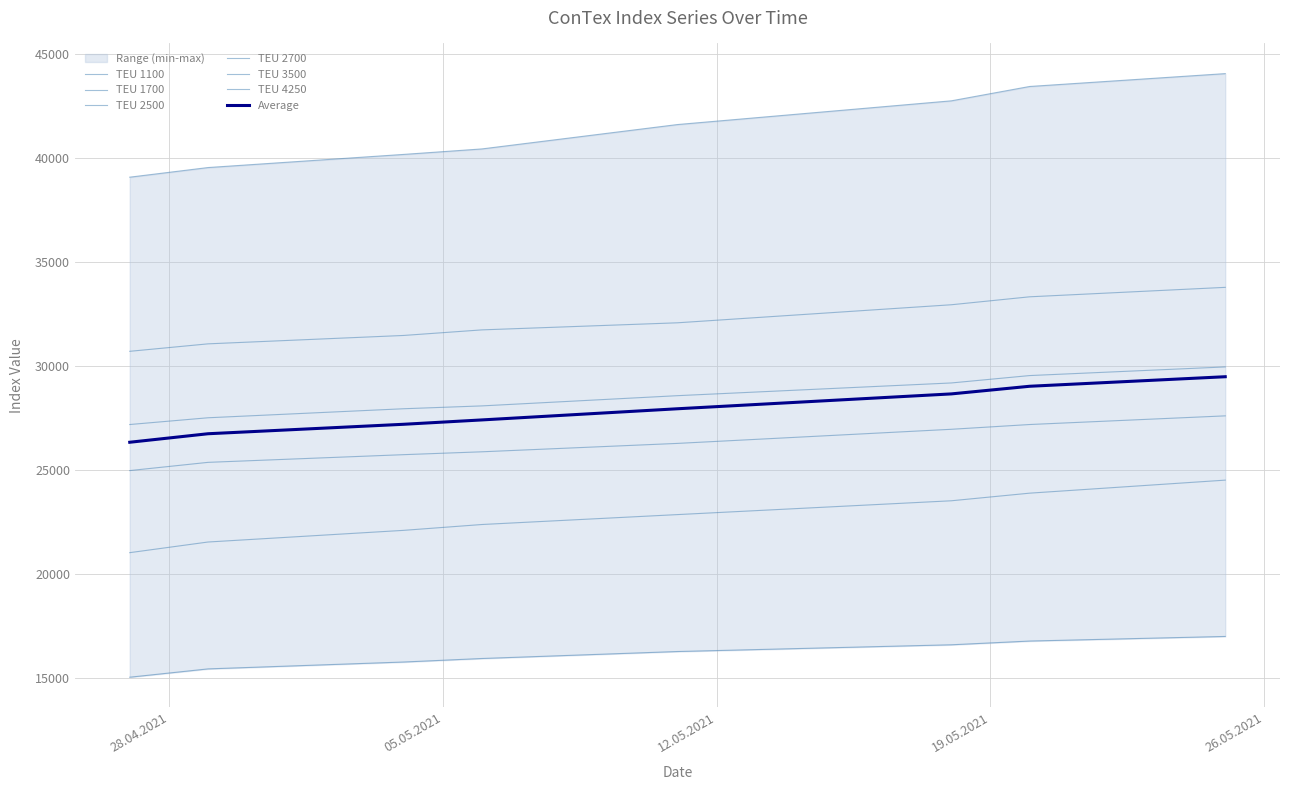

What is the label of the 3rd point from the right?

18.05.2021